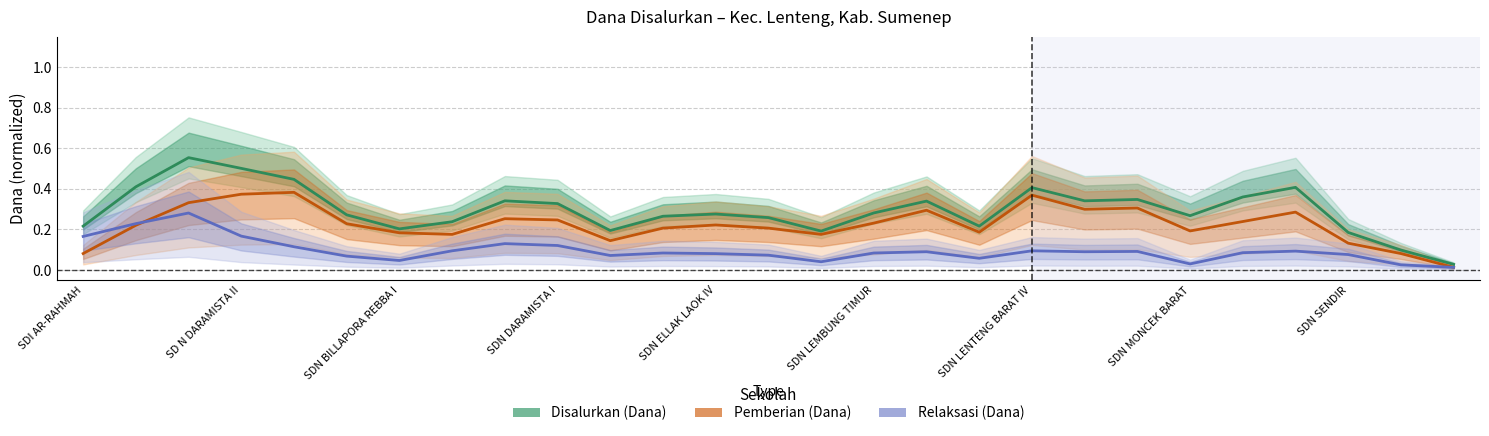

What is the sum of the Disalurkan (Dana) values at 22 and 16?

0.7